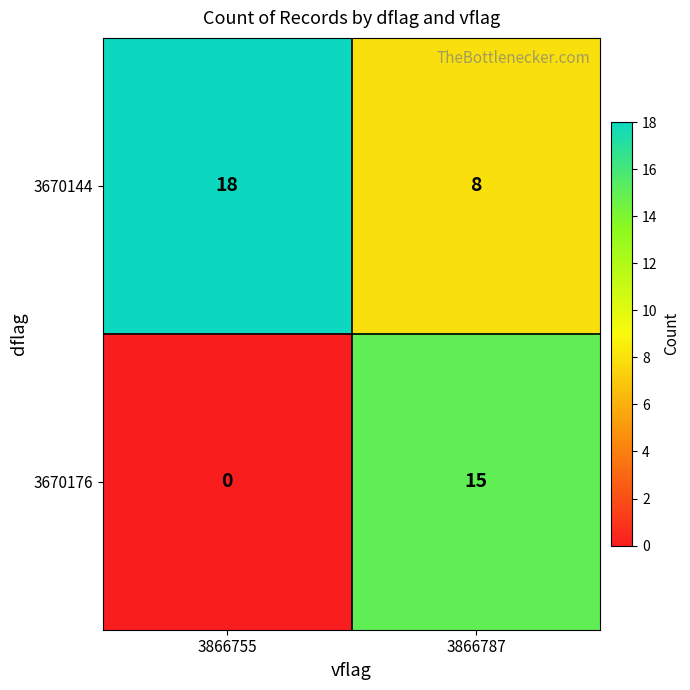

What is the sum of all 3670176 values?

15